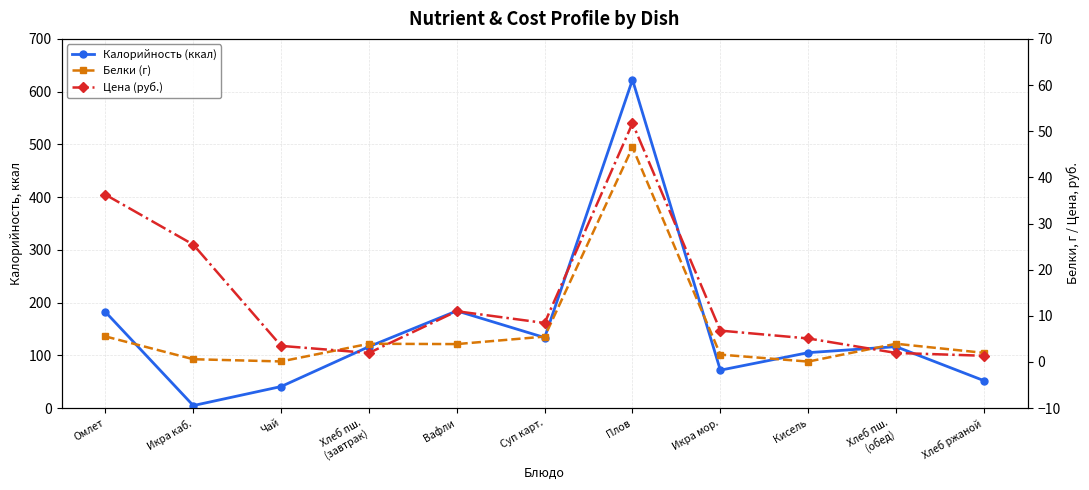

The value of Белки (г) at Вафли is 6.8. True or false?

False